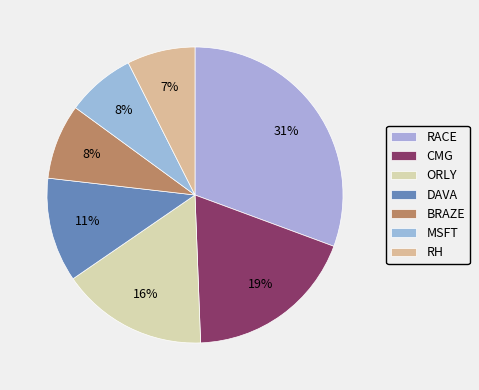

Between BRAZE and DAVA, which is larger?

DAVA